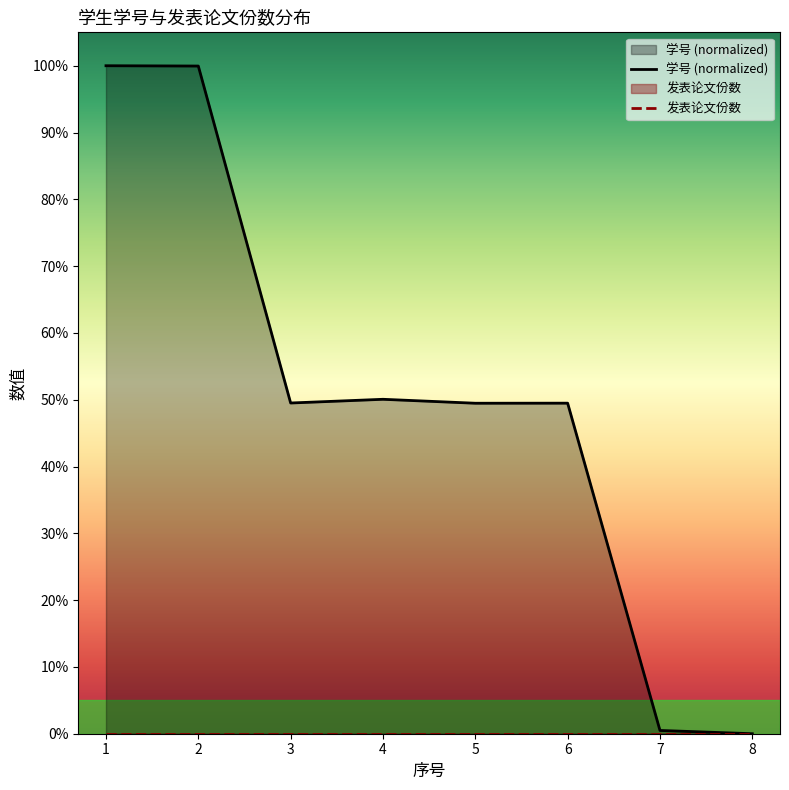

Which series has the widest spread of values?

学号 (normalized)